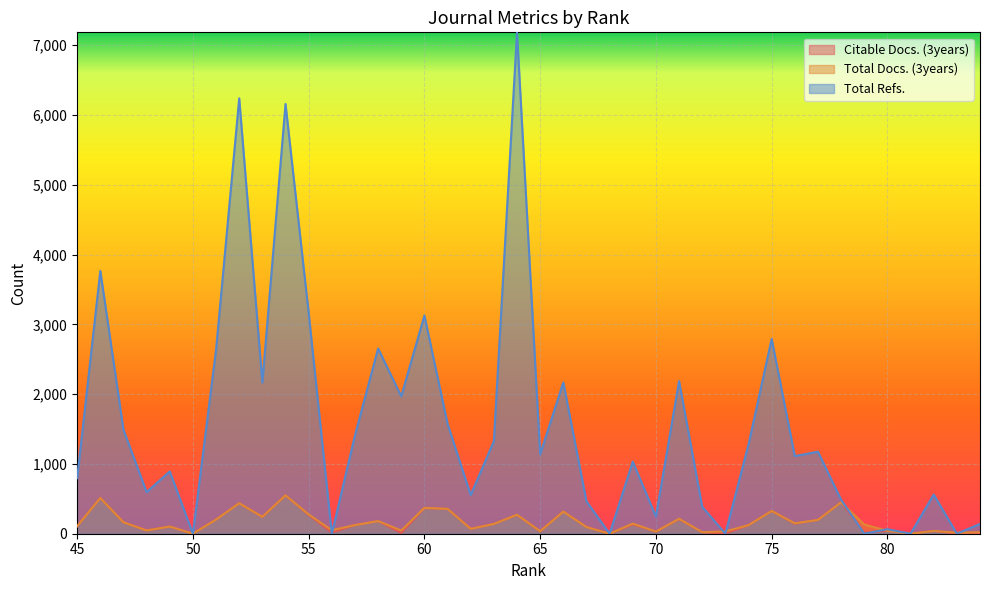

How many lines are shown in the chart?

3